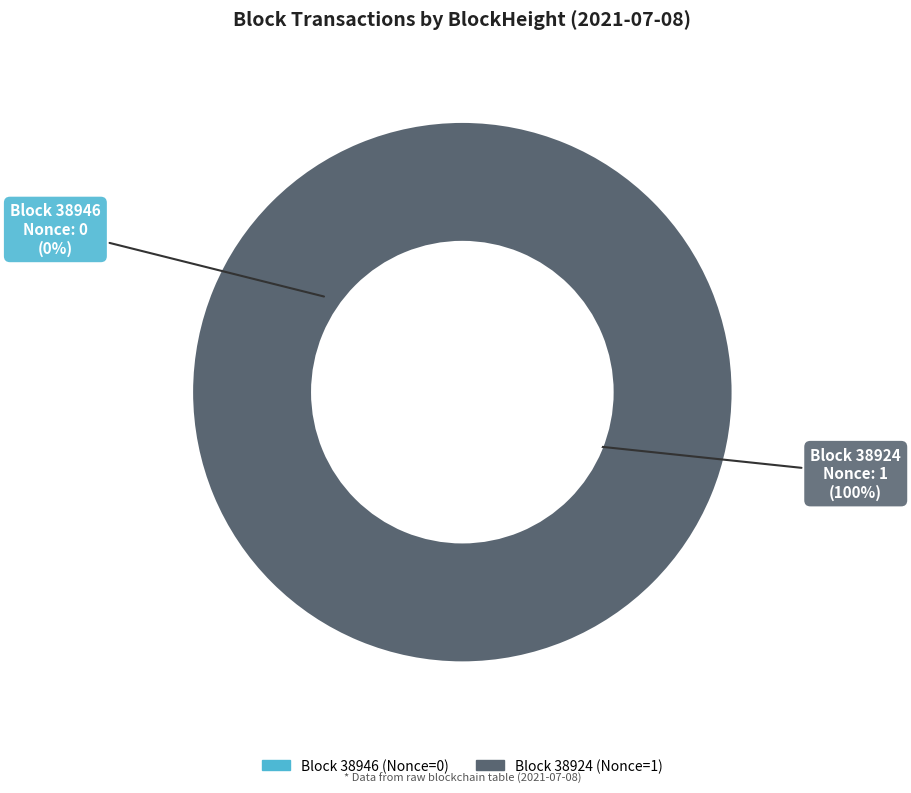

Is the sum of 38946 and 38924 greater than half?

Yes